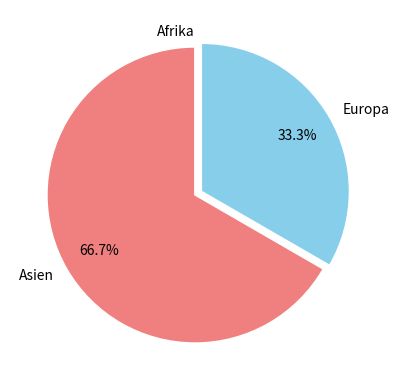

Is there any slice that represents more than half of the pie?

Yes